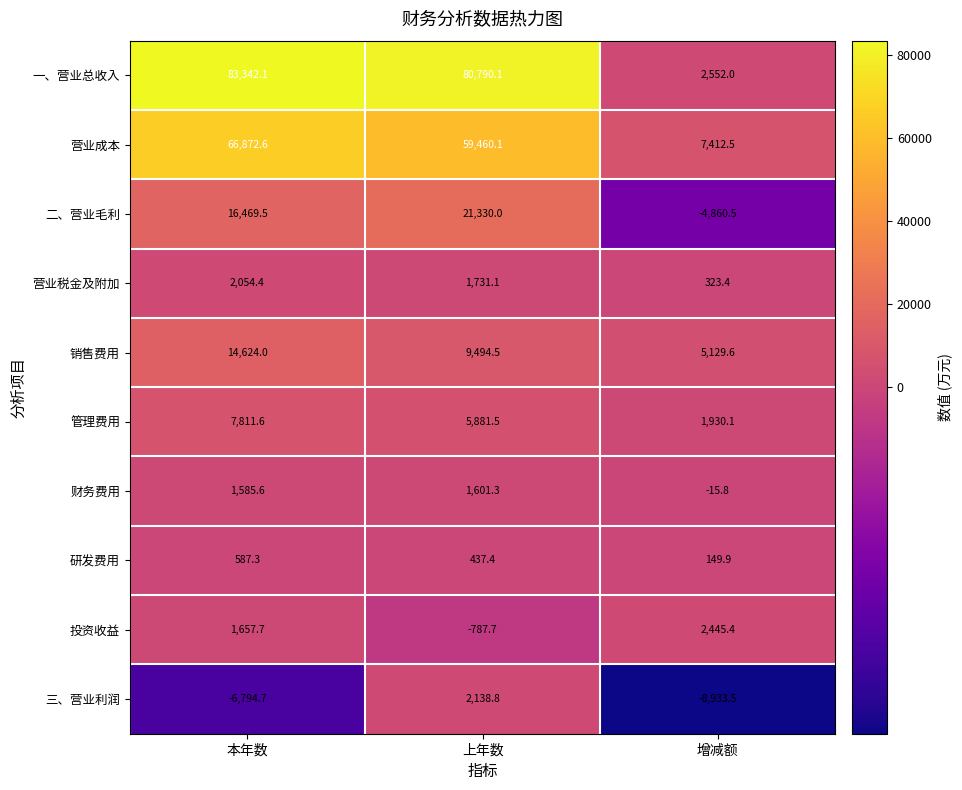

Which category has the highest value in the 管理费用 series?

本年数